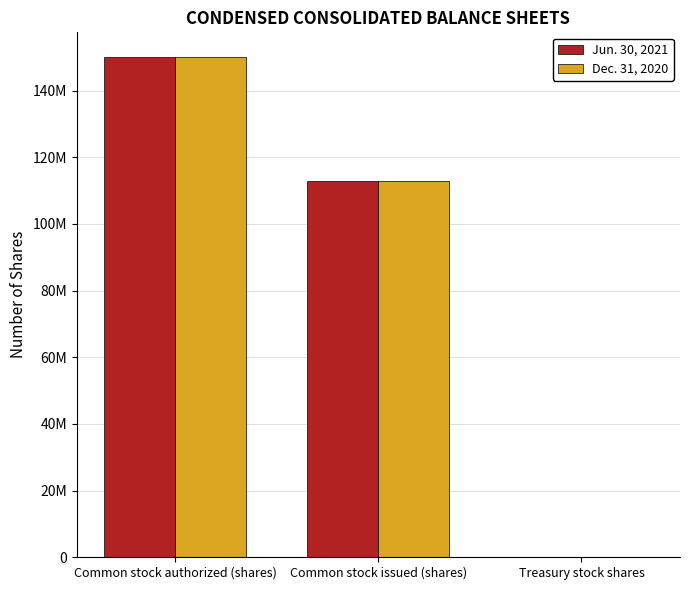

Rank the series at Treasury stock shares from lowest to highest value.

Jun. 30, 2021, Dec. 31, 2020